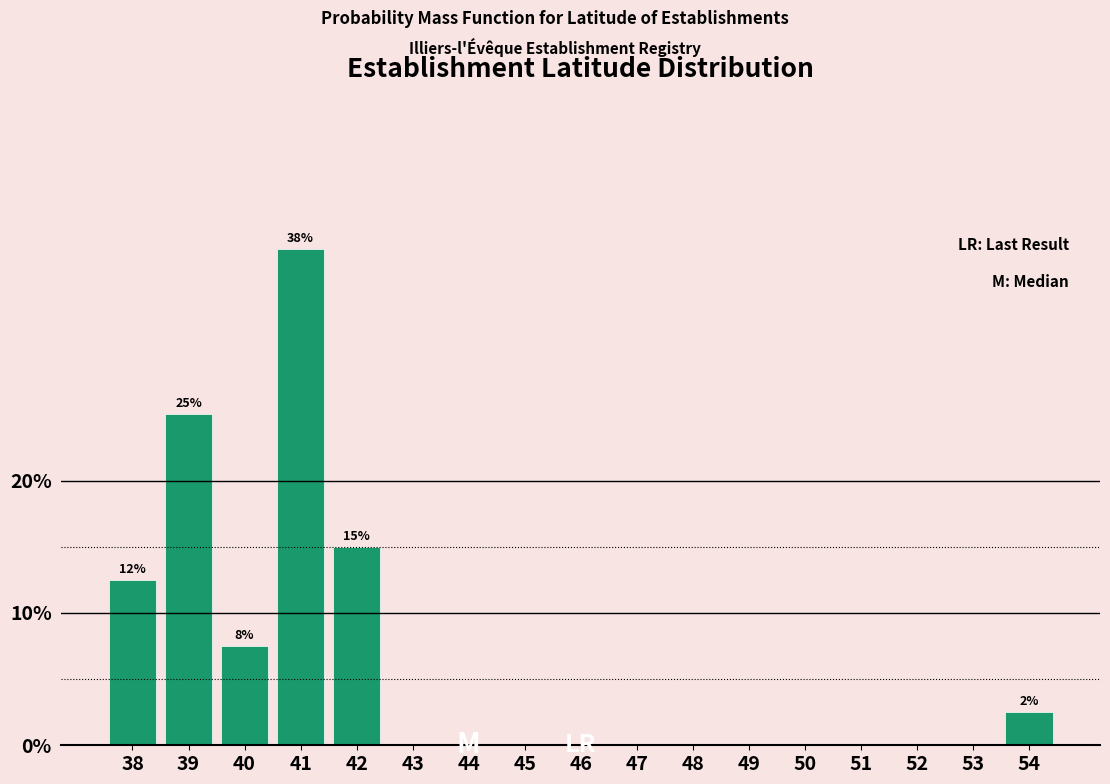

Reading right to left, what are all the values shown in this chart?

54=2.5	53=0.0	52=0.0	51=0.0	50=0.0	49=0.0	48=0.0	47=0.0	46=0.0	45=0.0	44=0.0	43=0.0	42=15.0	41=37.5	40=7.5	39=25.0	38=12.5